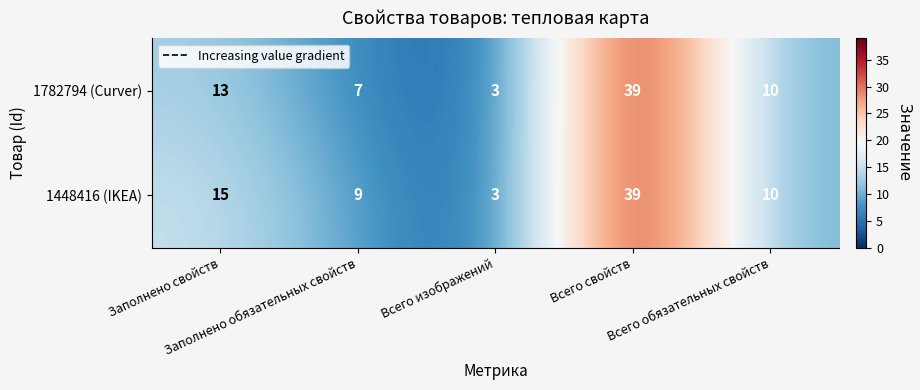

At how many categories does at least one series exceed 26?

1